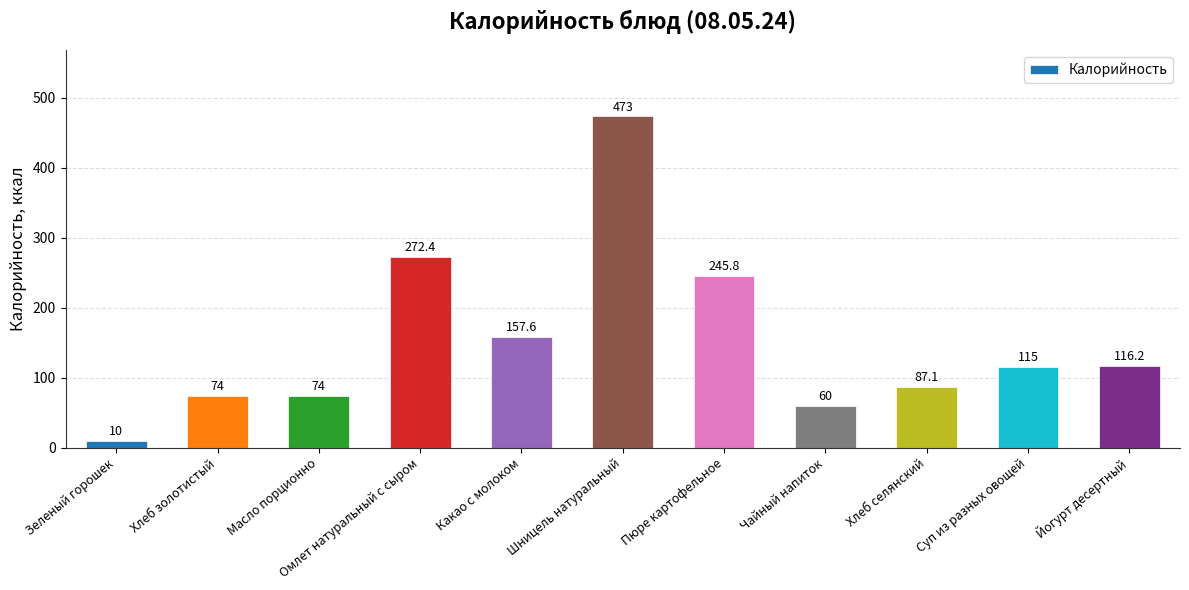

What is the label of the 8th bar from the left?

Чайный напиток